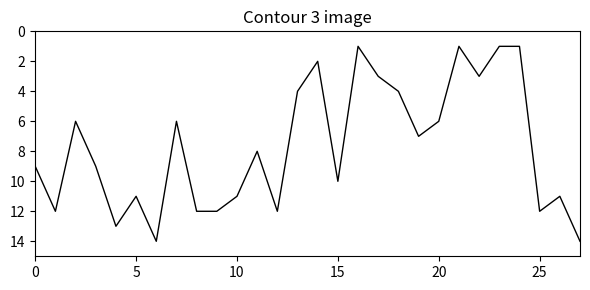

What is the maximum value shown in the chart?

14